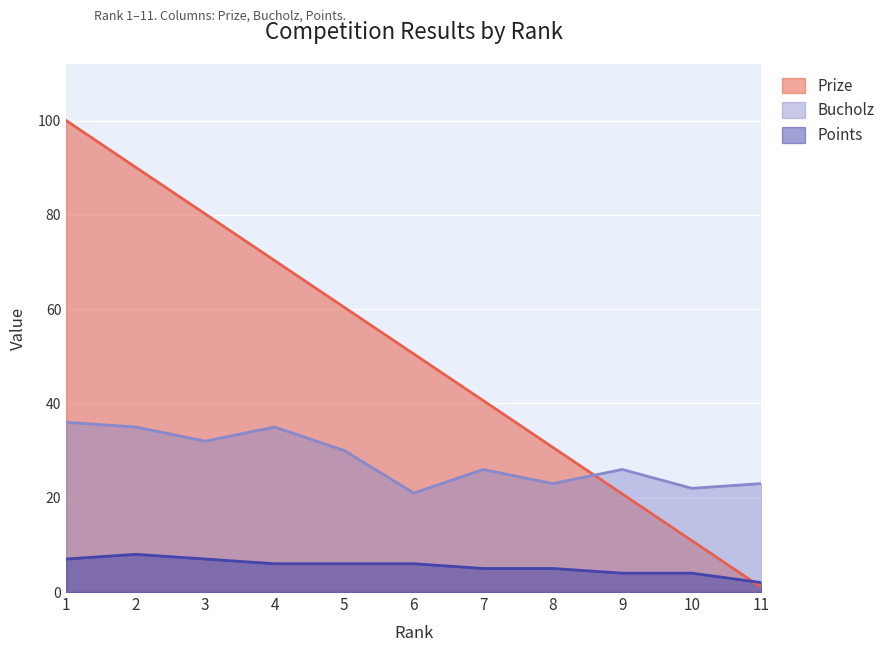

Reading left to right, extract all data points from this chart.

Prize: 100.0	90.1	80.2	70.3	60.4	50.5	40.6	30.7	20.8	10.9	1.0
Bucholz: 36.0	35.0	32.0	35.0	30.0	21.0	26.0	23.0	26.0	22.0	23.0
Points: 7.0	8.0	7.0	6.0	6.0	6.0	5.0	5.0	4.0	4.0	2.0